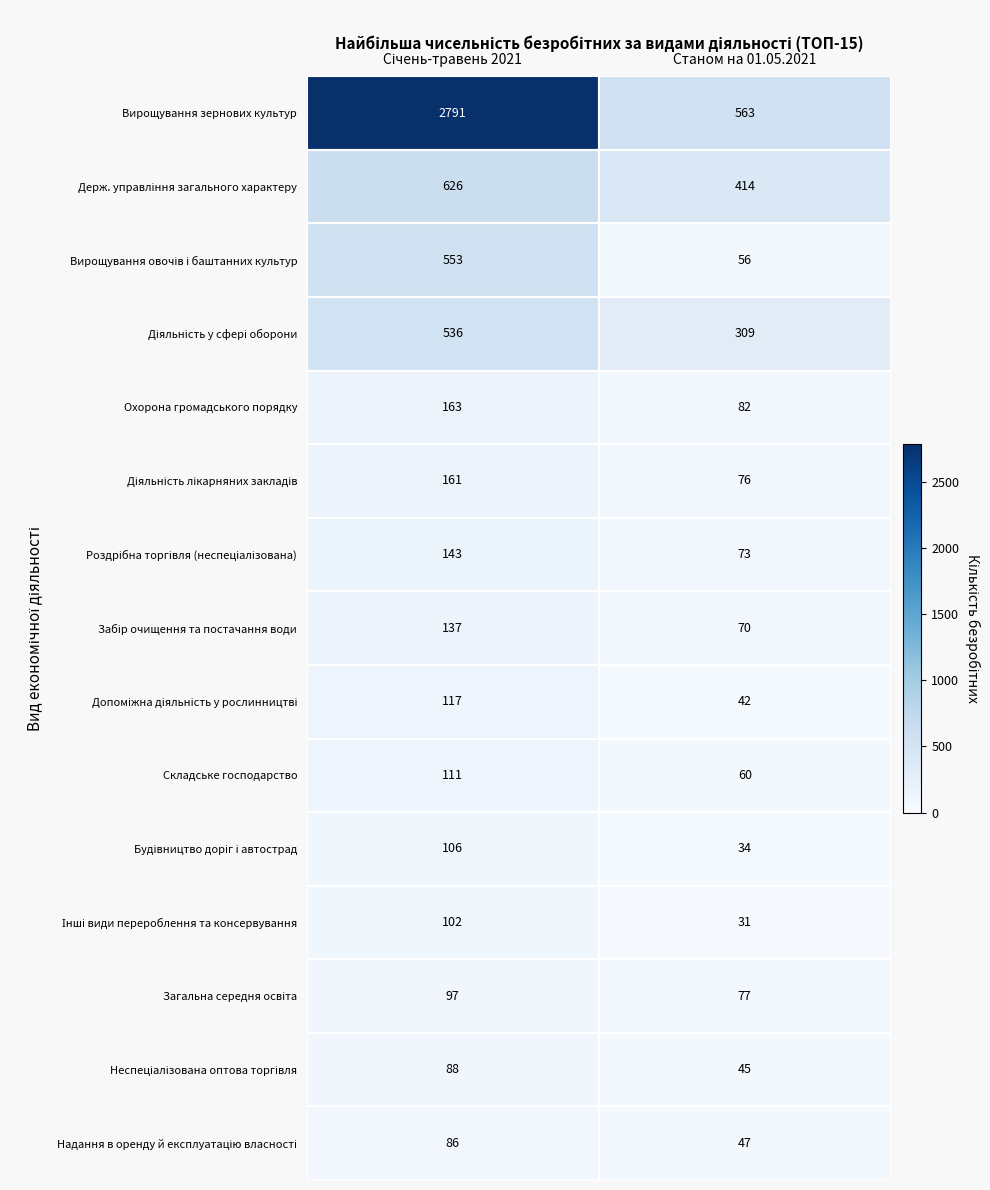

What is the difference between the highest and lowest values at Станом на 01.05.2021?

532